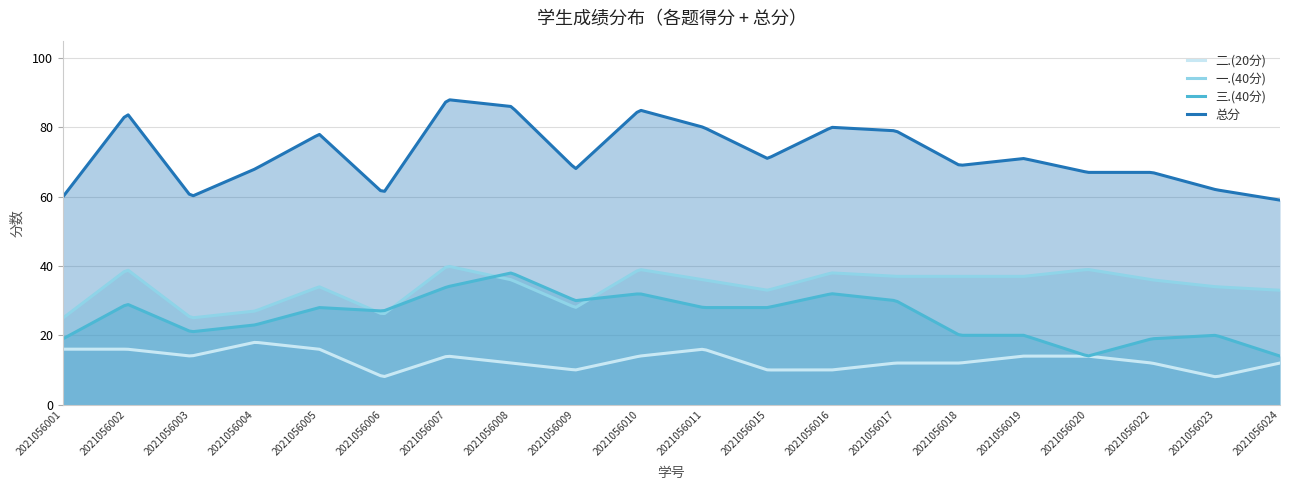

At which label does 一.(40分) reach its peak?

2021056007